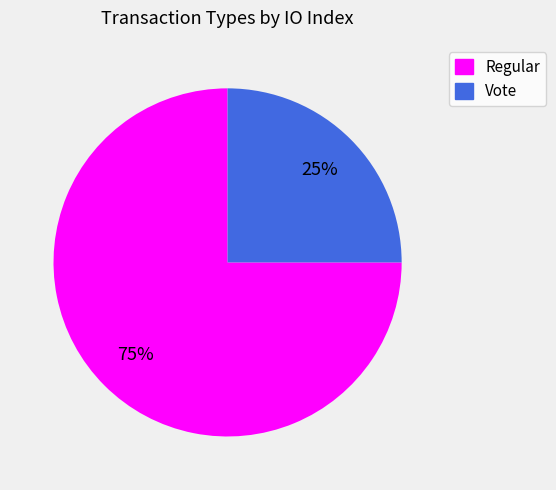

To the nearest percent, what is the average slice percentage?

50%